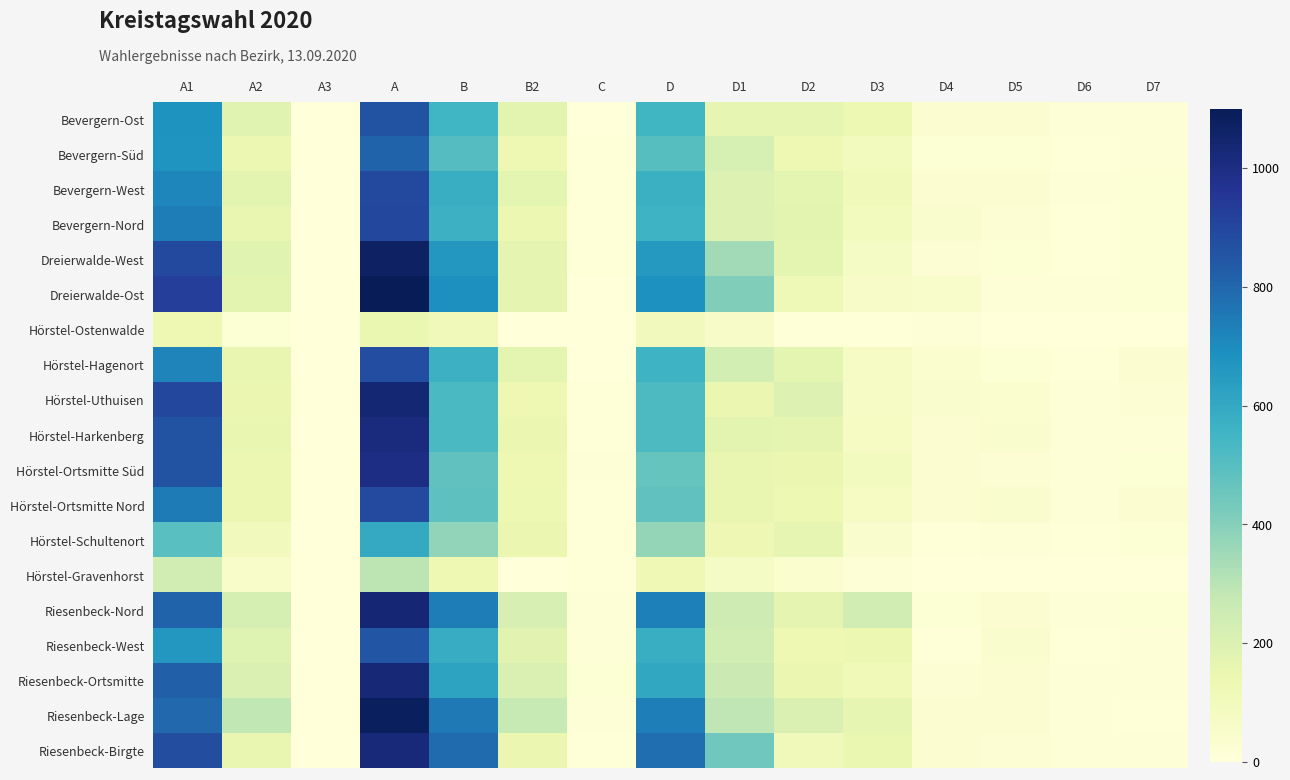

What is the total value across all series at A?

16506